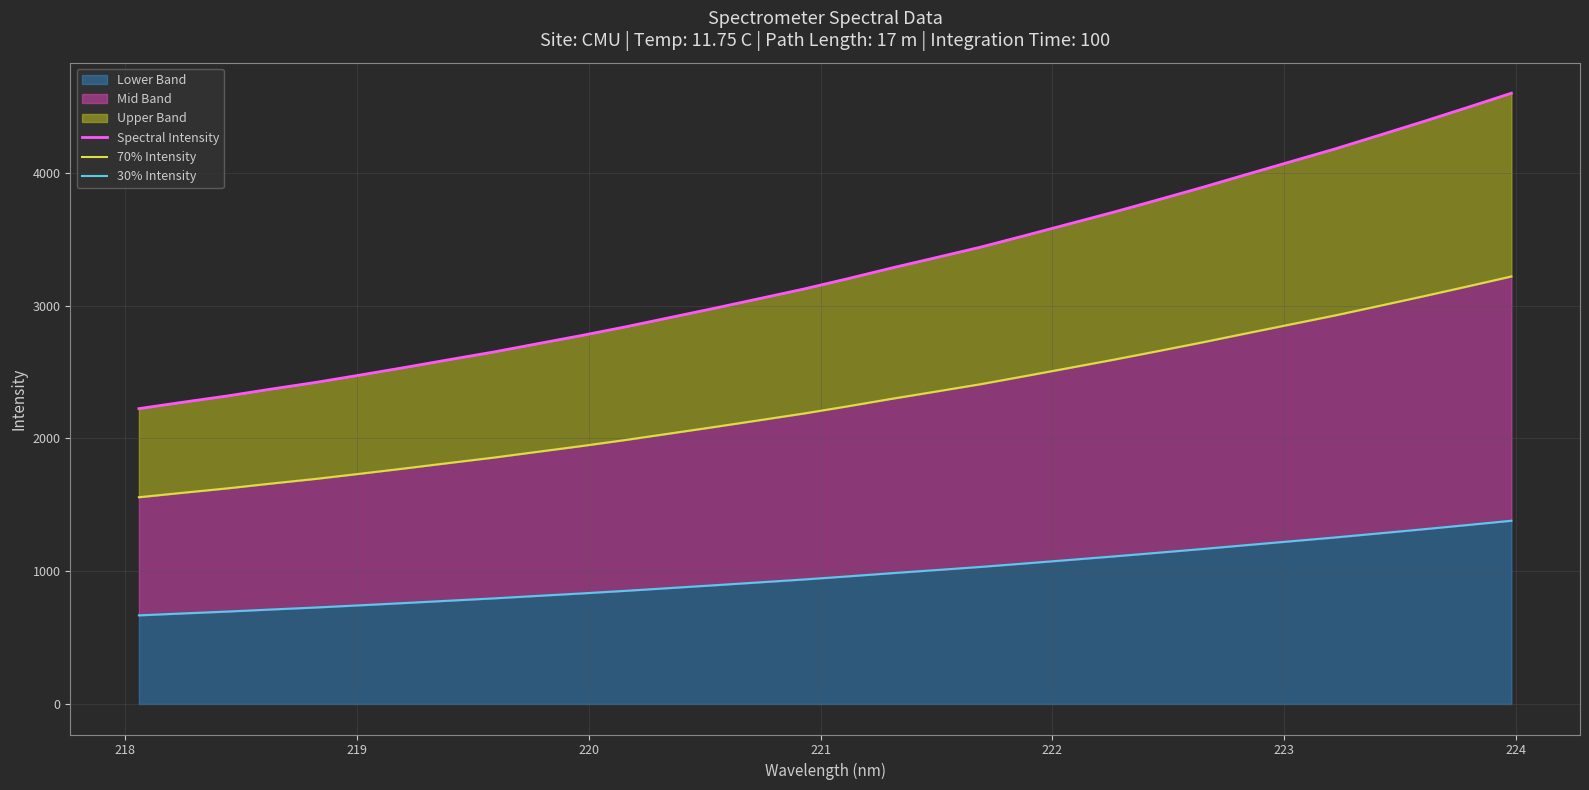

Rank the series by their average value, from lowest to highest.

30% Intensity, 70% Intensity, Spectral Intensity